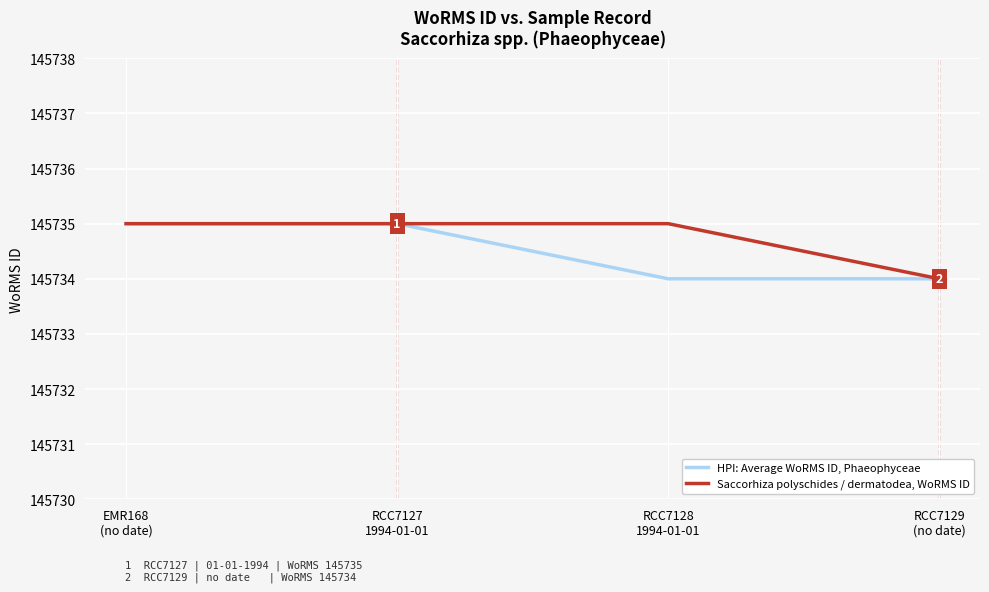

What is the smallest value displayed?

145734